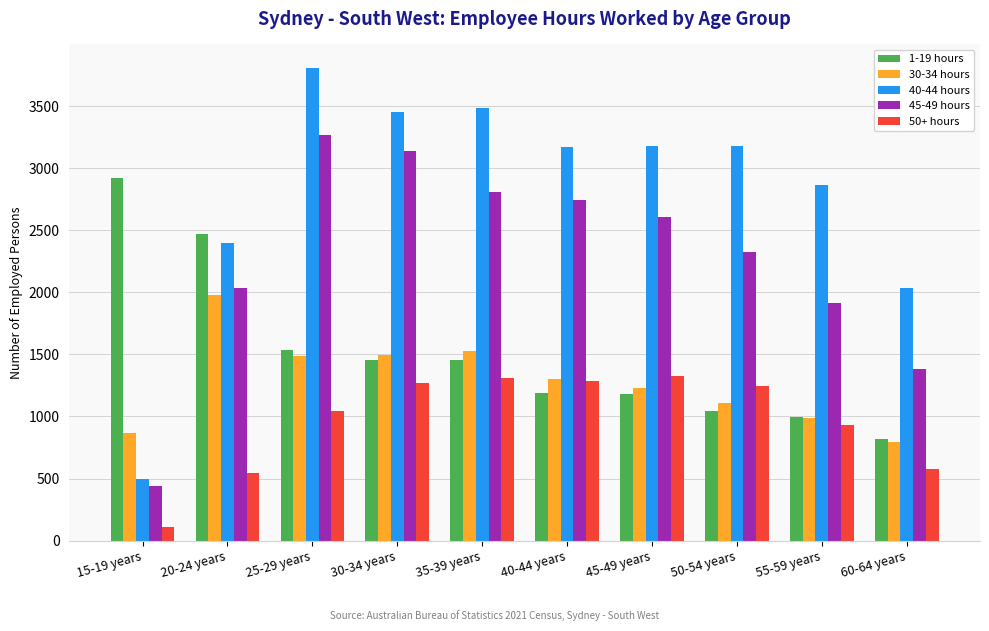

At which category does the chart reach its peak across all series?

25-29 years